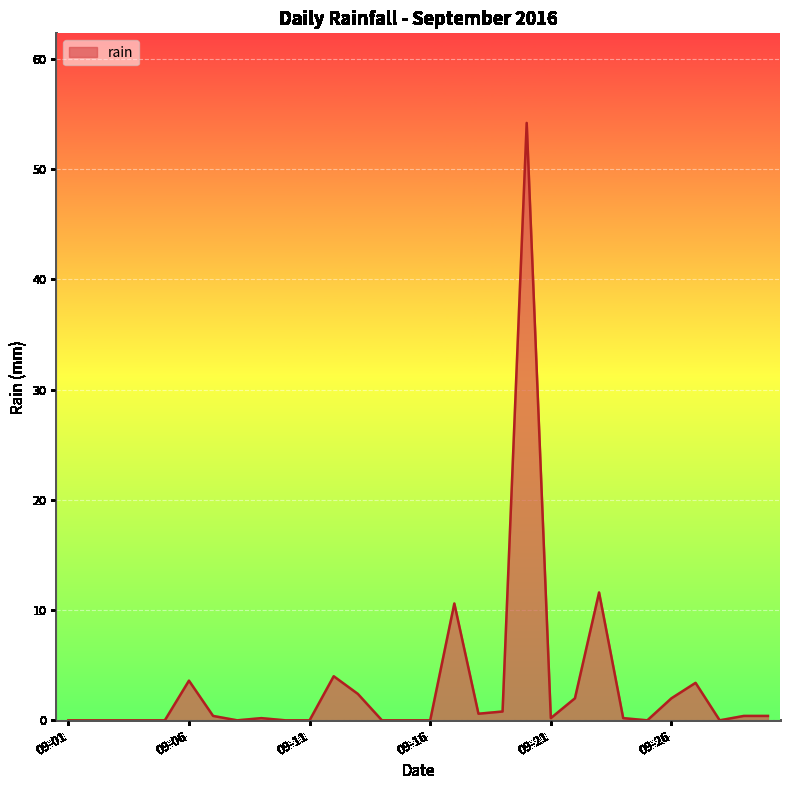

What is the maximum value shown in the chart?

54.2